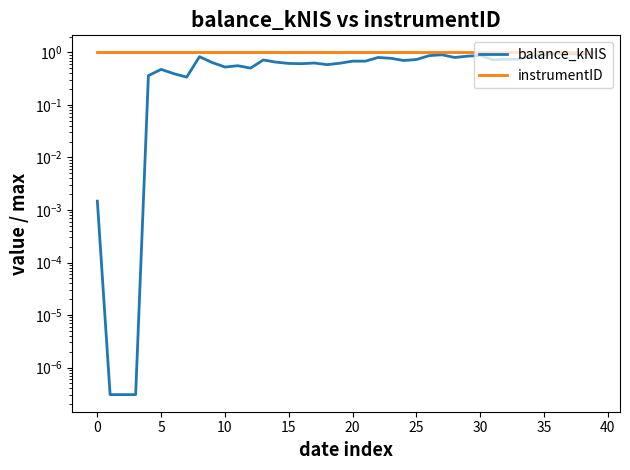

How many interior local valleys does the balance_kNIS series have?

10